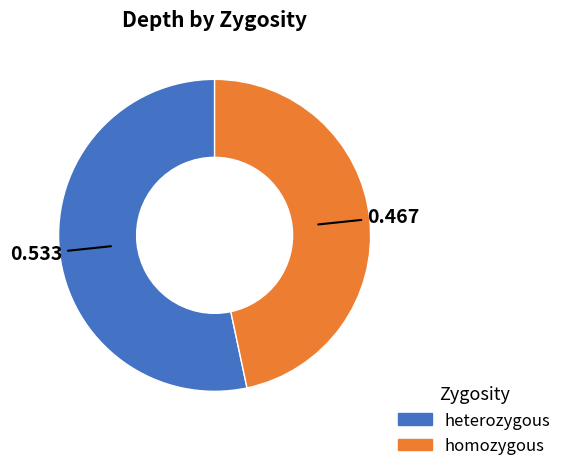

Is there any slice that represents more than half of the pie?

Yes